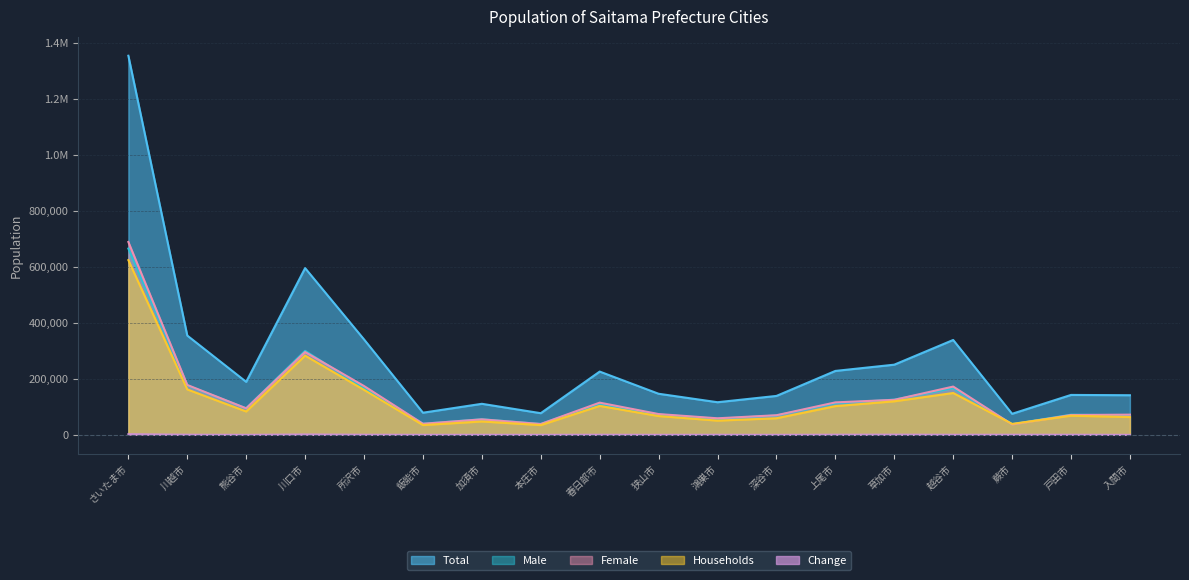

Between 飯能市 and 加須市, which series saw the biggest shift?

Total